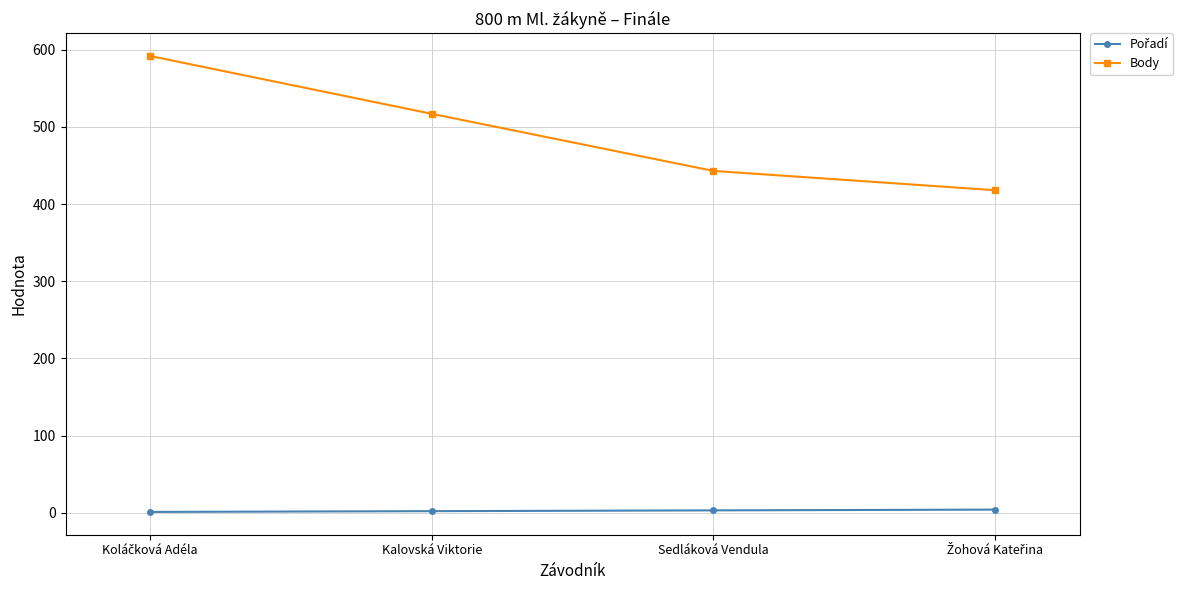

What is the difference between the maximum and minimum values in the Body series?

174